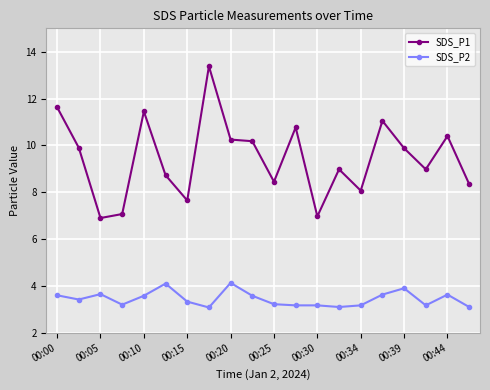

Which series has the largest total across all categories?

SDS_P1